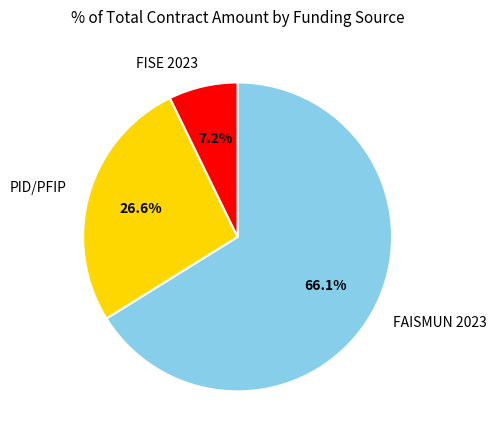

Which category has the biggest portion of the pie?

FAISMUN 2023